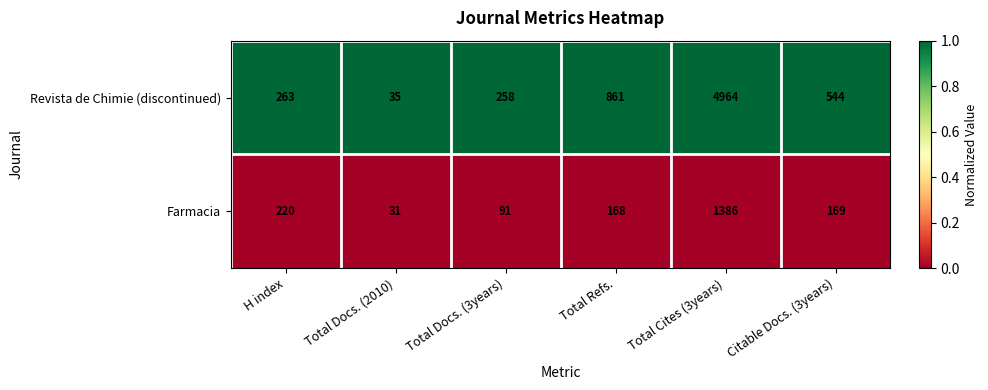

Reading right to left, list all the values displayed in this chart.

Revista de Chimie (discontinued): 544	4964	861	258	35	263
Farmacia: 169	1386	168	91	31	220